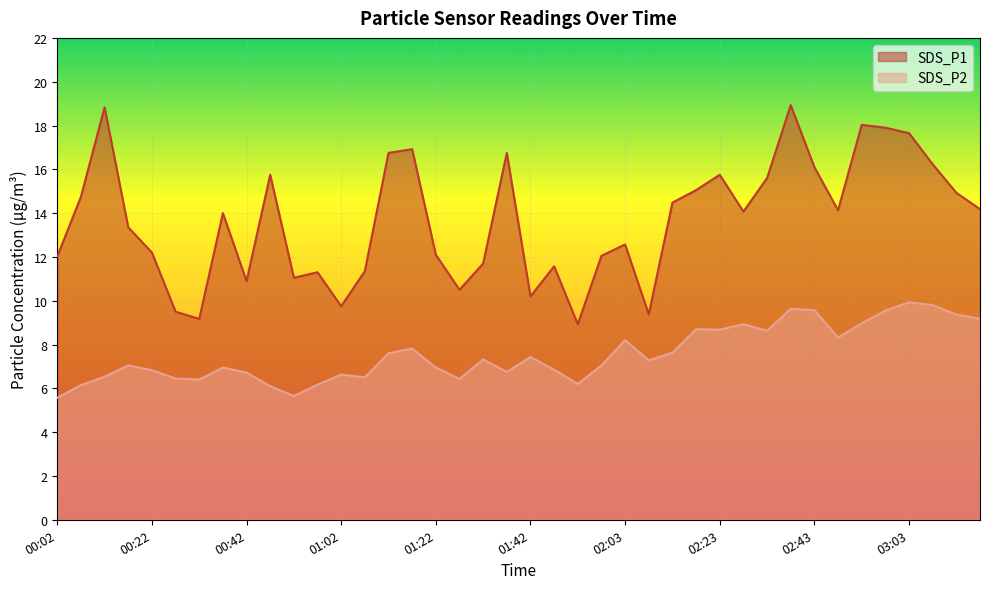

Which series has the largest total across all categories?

SDS_P1